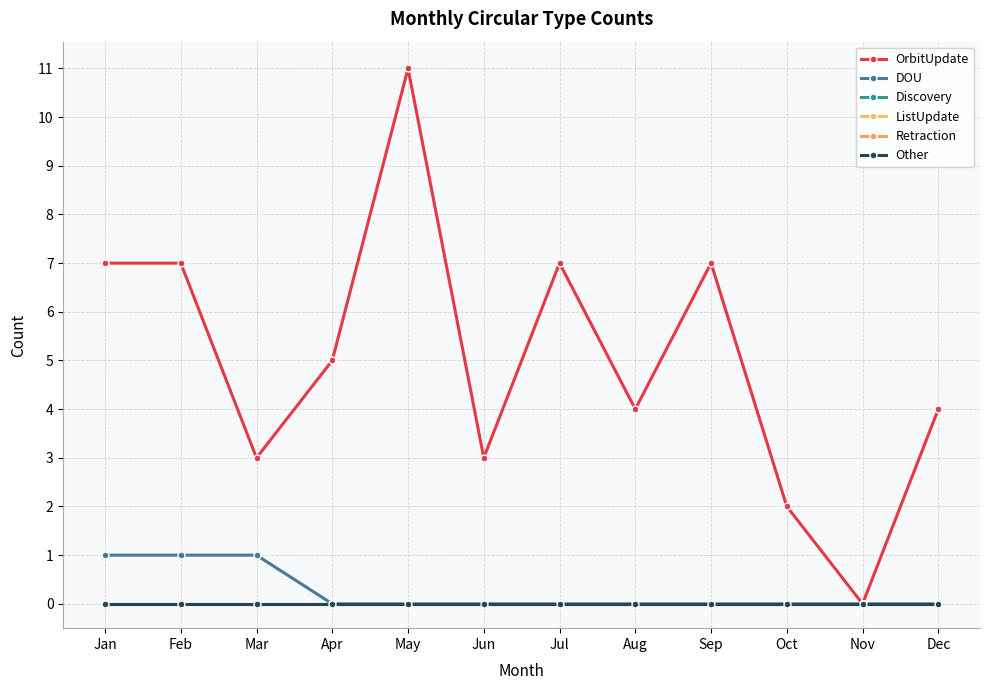

Which category has the lowest value across all series?

Nov